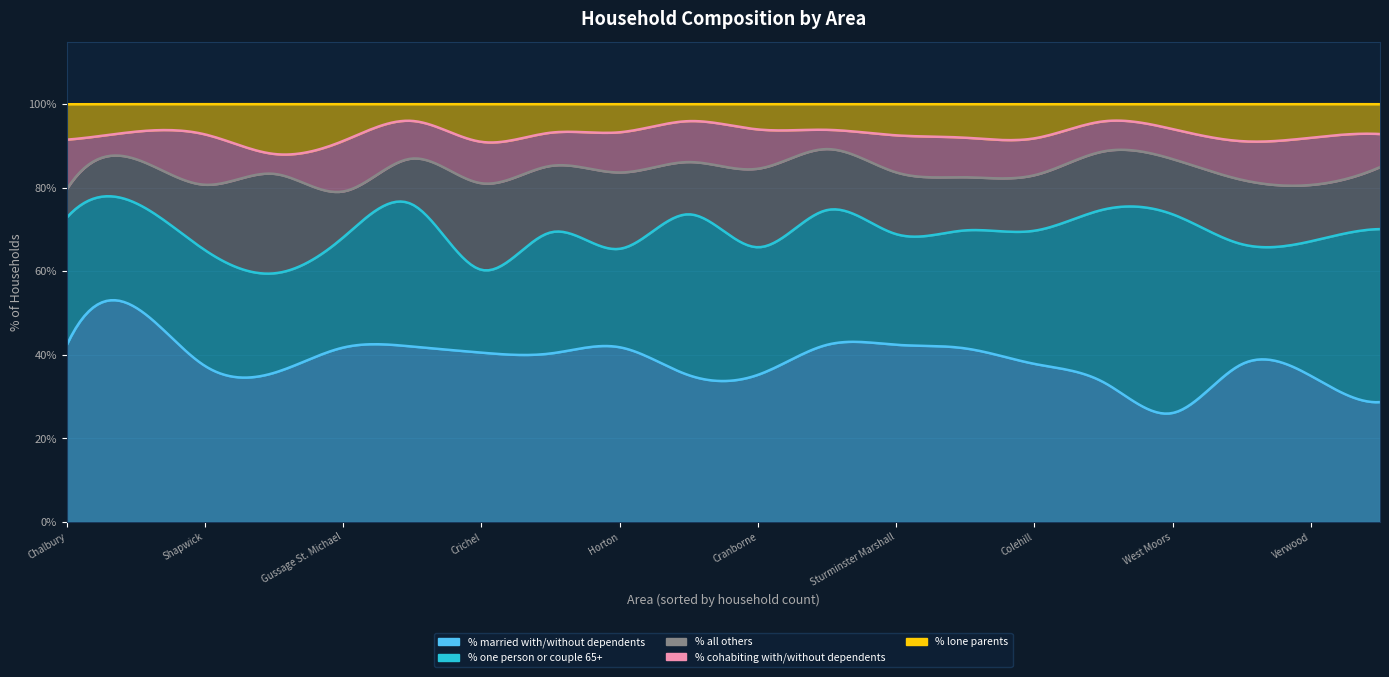

The % married with/without dependents series shows 18.2 at Sturminster Marshall. True or false?

False